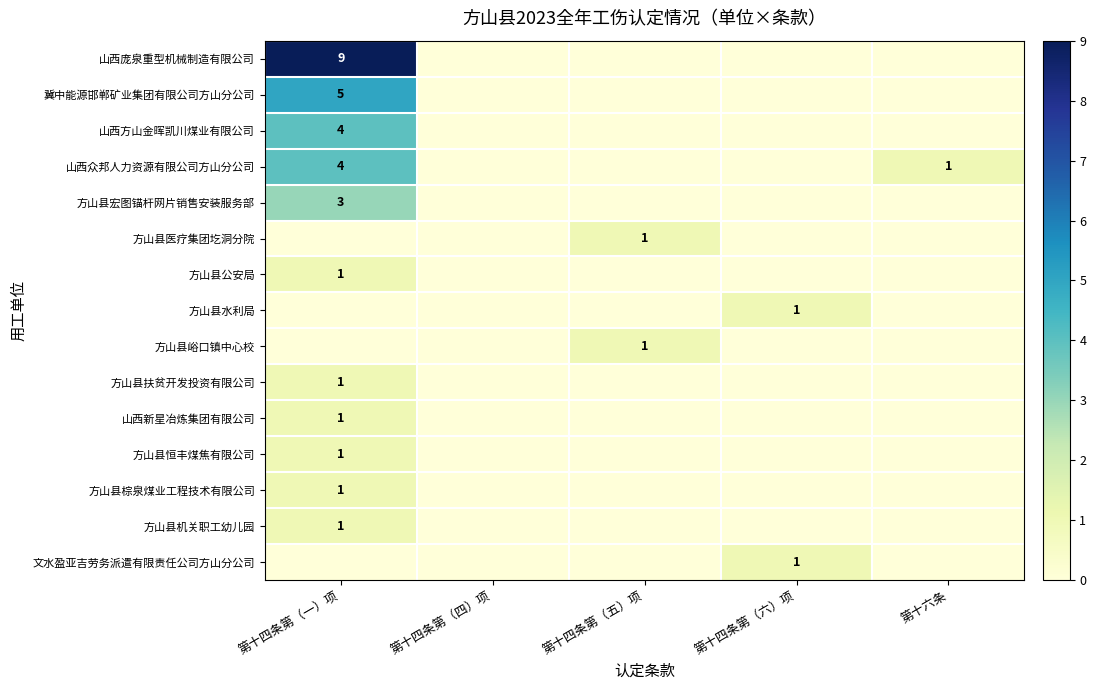

Is it true that 山西新星冶炼集团有限公司 equals 2 at 第十四条第（一）项?

False